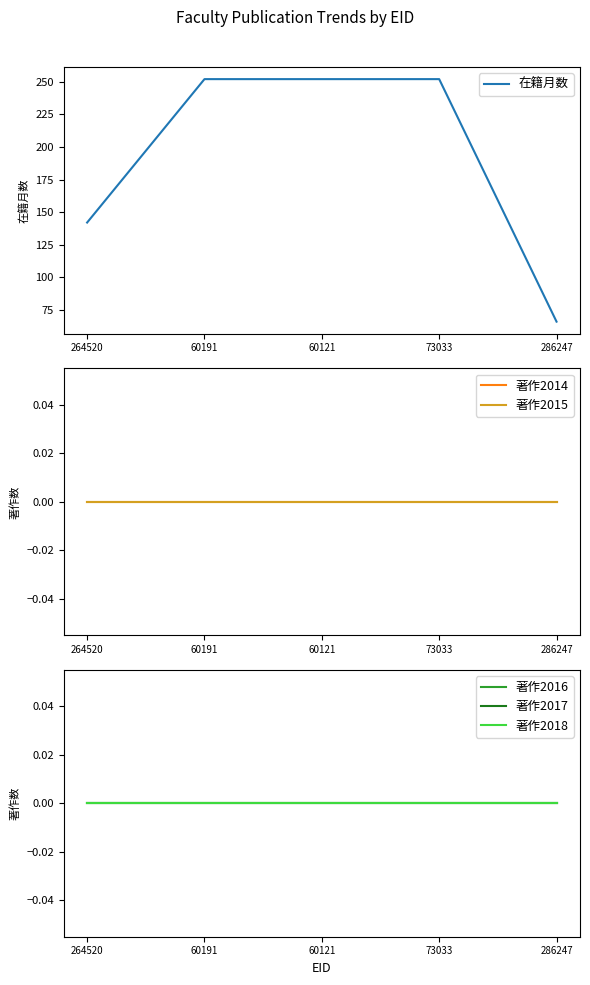

True or false: 著作2015 and 著作2014 cross at least once.

False